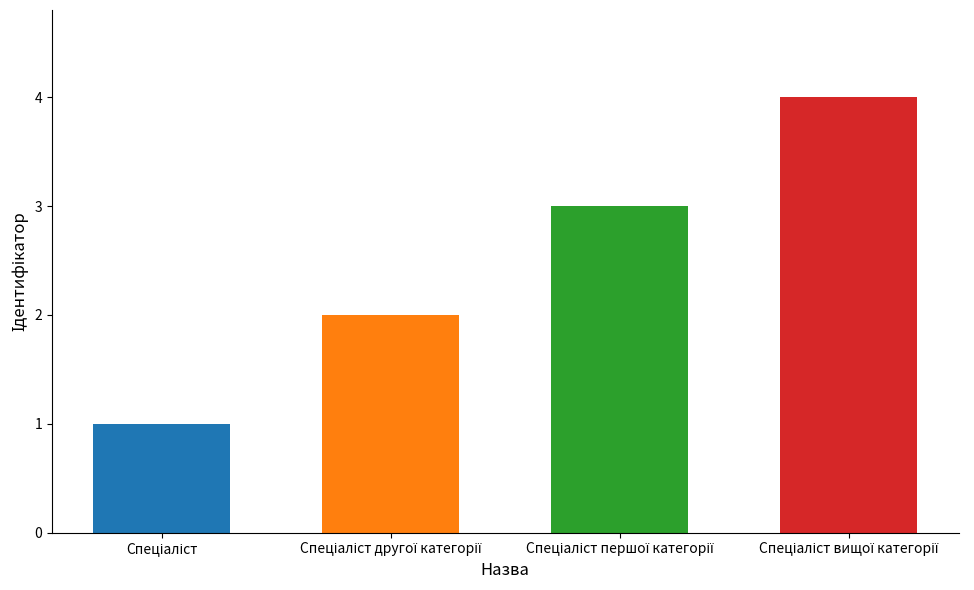

The chart shows a value of 1 at Спеціаліст першої категорії. True or false?

False